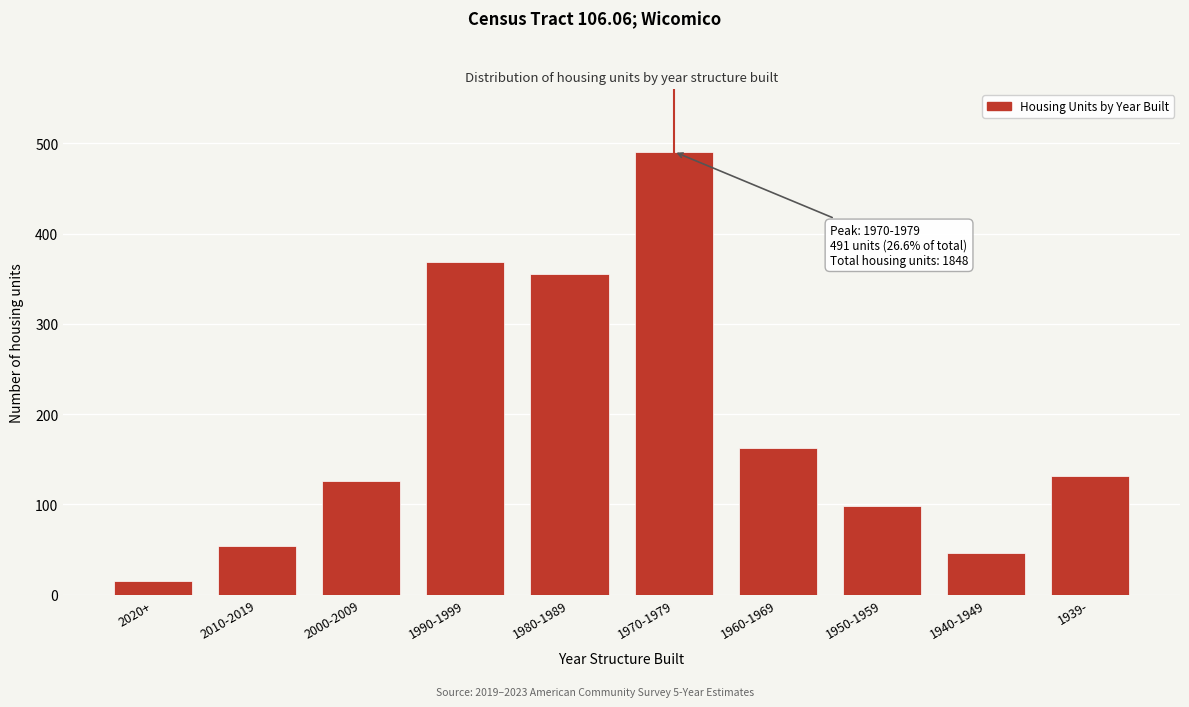

Reading left to right, transcribe all the data shown in this chart.

15	54	126	369	355	491	163	98	46	131